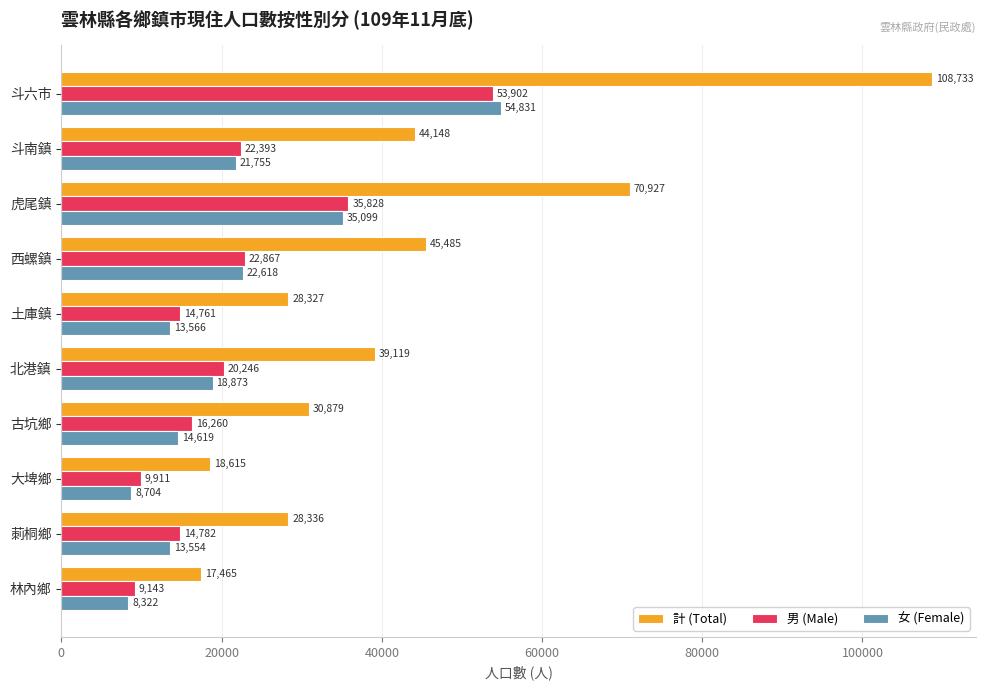

What is the approximate value of 女 (Female) at 大埤鄉, to the nearest 10?

8700